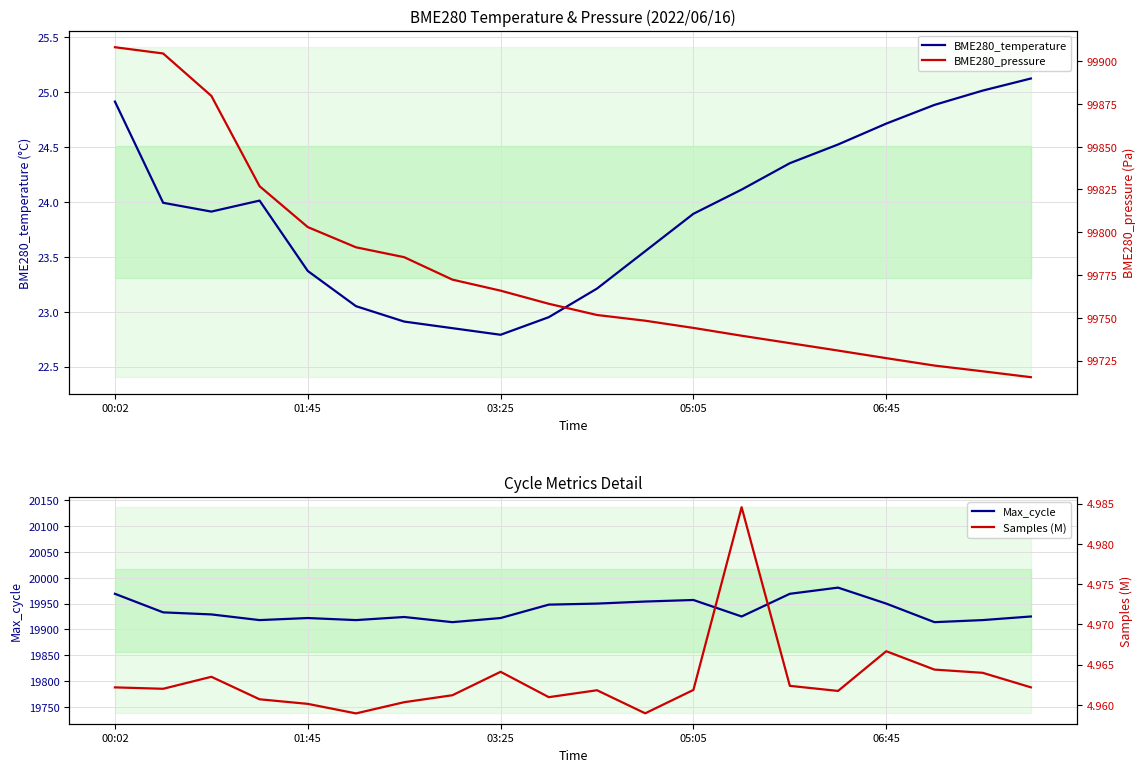

What is the spread (max minus min) of values at 14?

99730.3